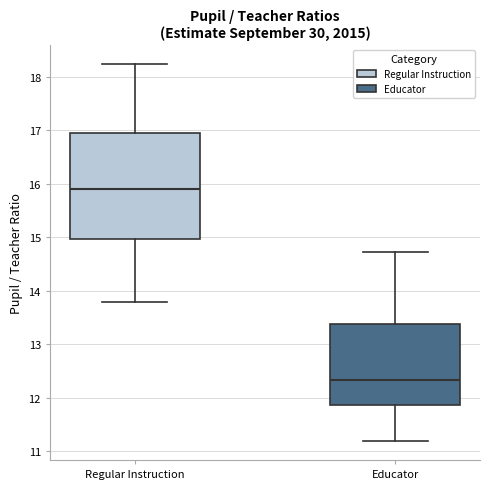

Reading left to right, read every box against the y-axis: the position of its median line, the range the box covers, and the ends of its whiskers. The values are not printed on the chart, so give them approximately, as read against the axis.

Regular Instruction: median 15.9, box 15.0 to 16.9, whiskers 13.8 to 18.2
Educator: median 12.3, box 11.9 to 13.4, whiskers 11.2 to 14.7